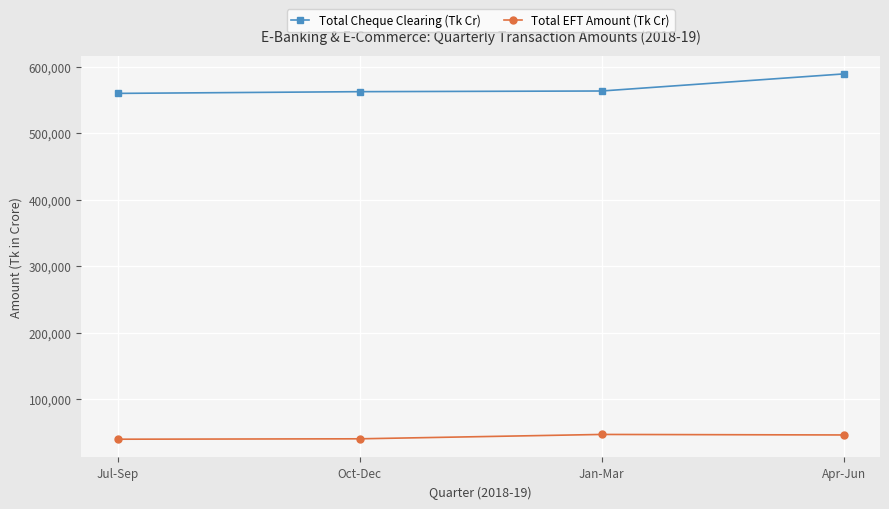

How many lines are shown in the chart?

2